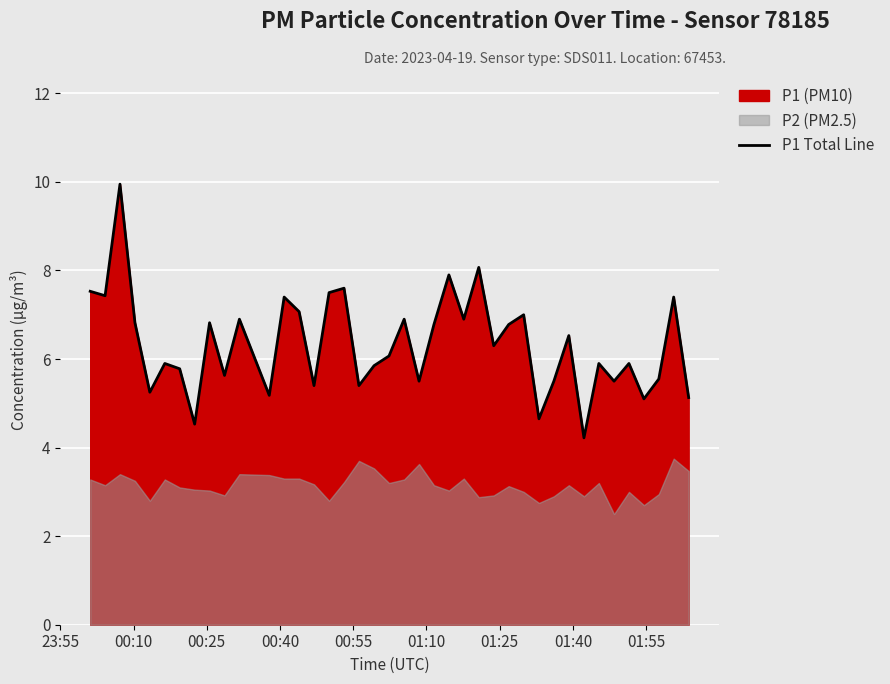

What is the average value?

6.3